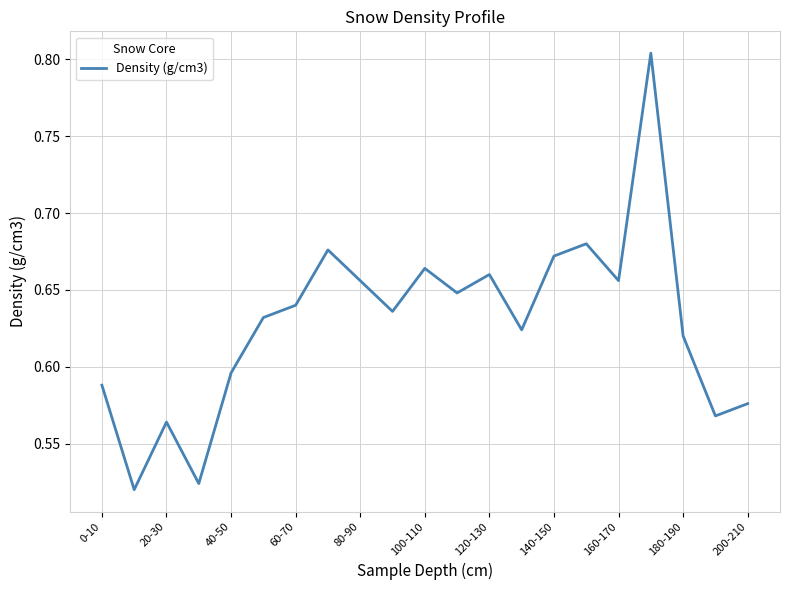

What is the difference between the maximum and minimum values?

0.3